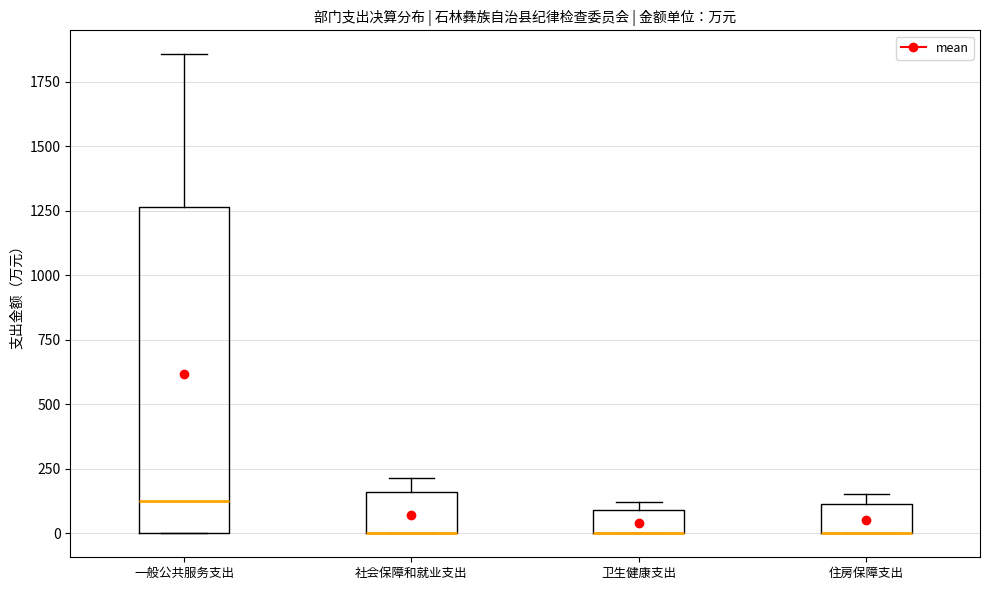

Which box is the tallest, from its lower edge to its upper edge?

一般公共服务支出